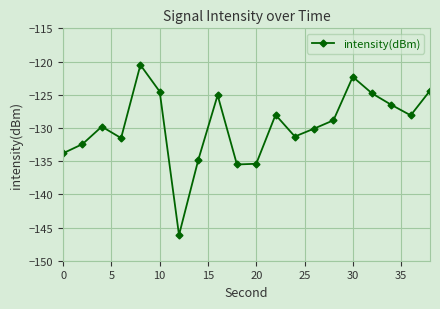

What is the sum of all values?

-2593.9